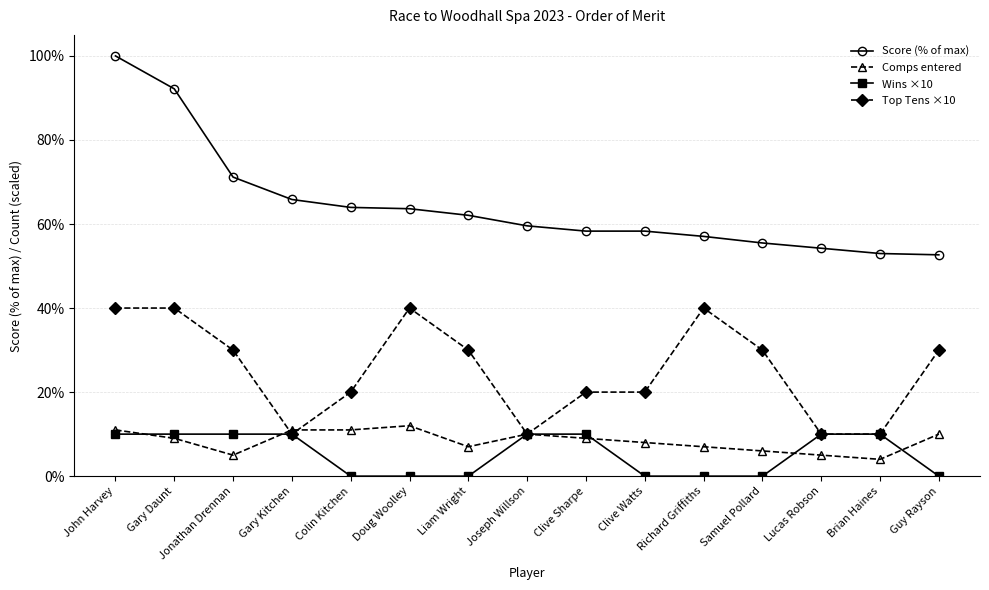

Which category has the lowest value in the Comps entered series?

Brian Haines